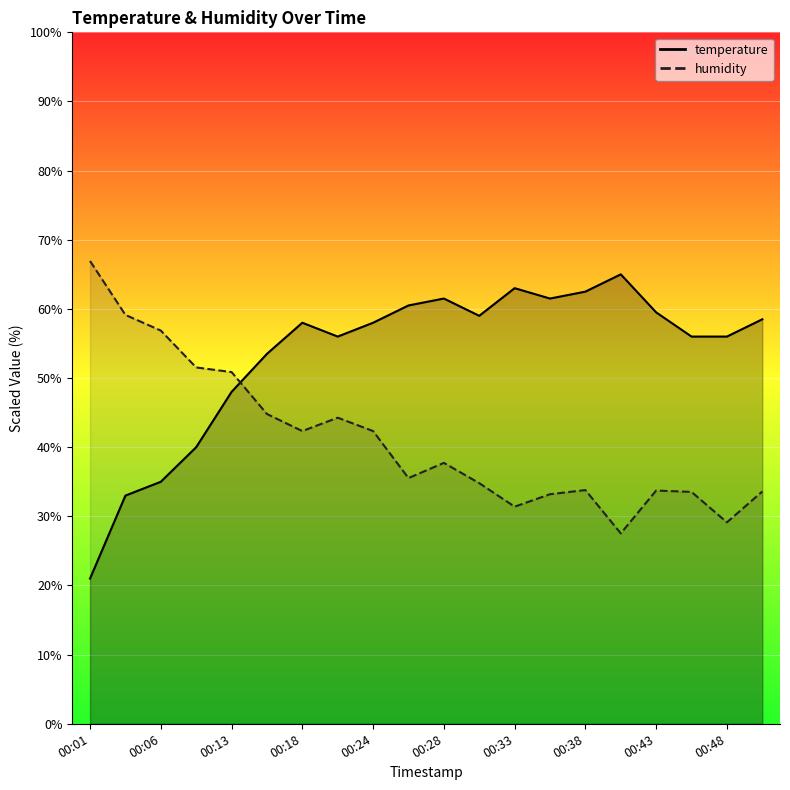

List the series in order of their peak value, highest first.

humidity, temperature